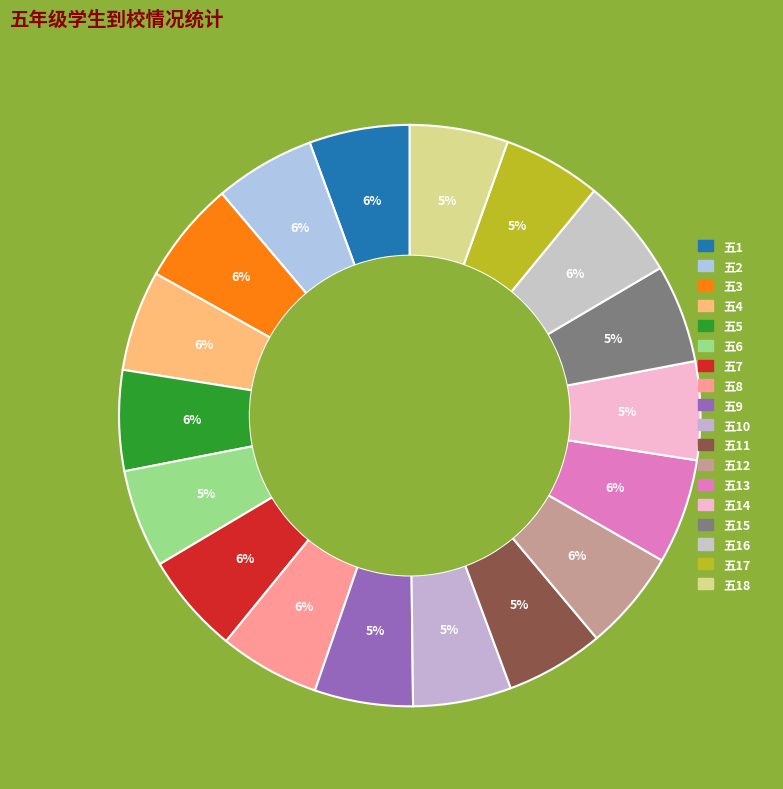

Is there a majority slice in this chart?

No